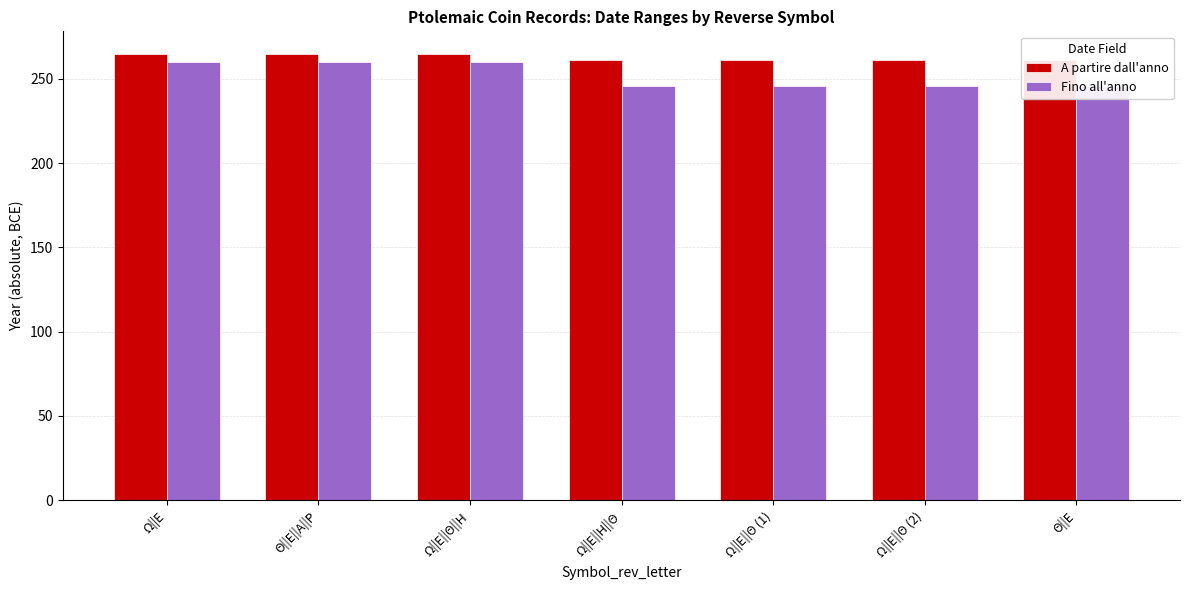

At how many categories does at least one series exceed 249?

7